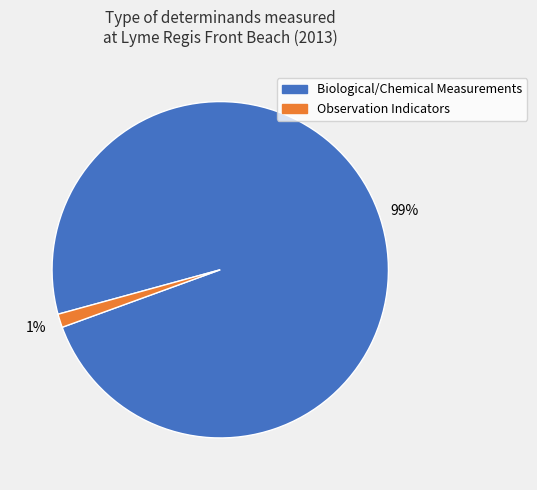

To the nearest percent, what is the average slice percentage?

50%